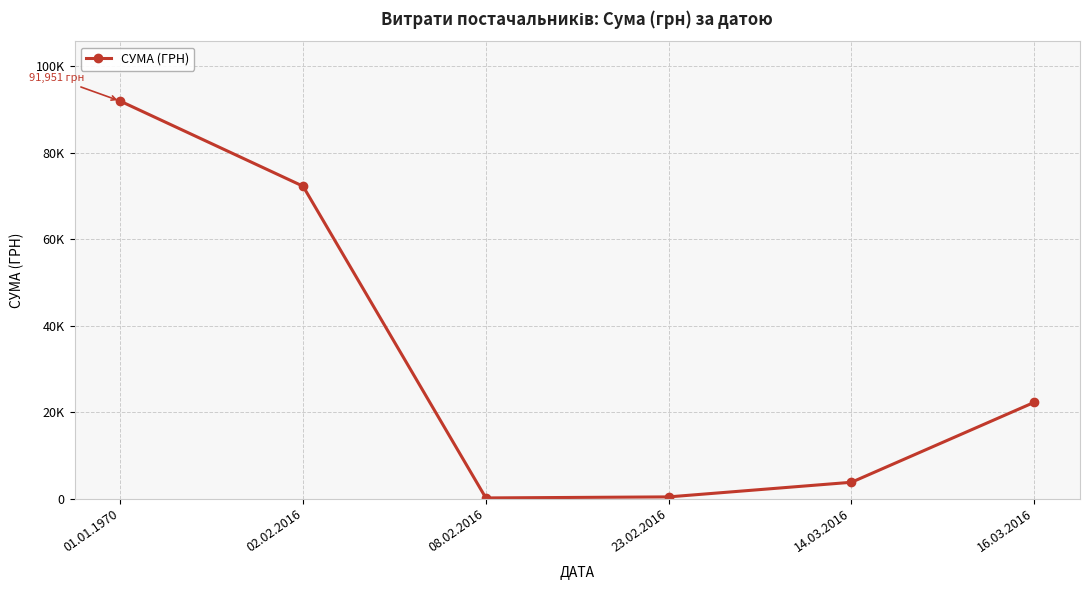

Reading left to right, list all the values displayed in this chart.

91951.0	72260.5	135.7	377.2	3763.2	22263.1